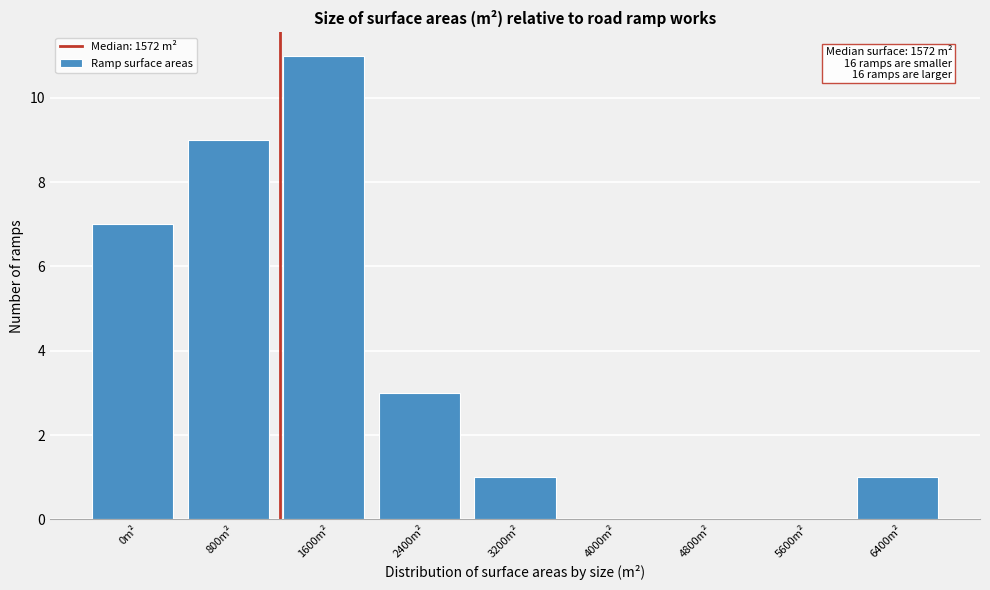

Reading left to right, list all the values displayed in this chart.

0m²=7	800m²=9	1600m²=11	2400m²=3	3200m²=1	4000m²=0	4800m²=0	5600m²=0	6400m²=1